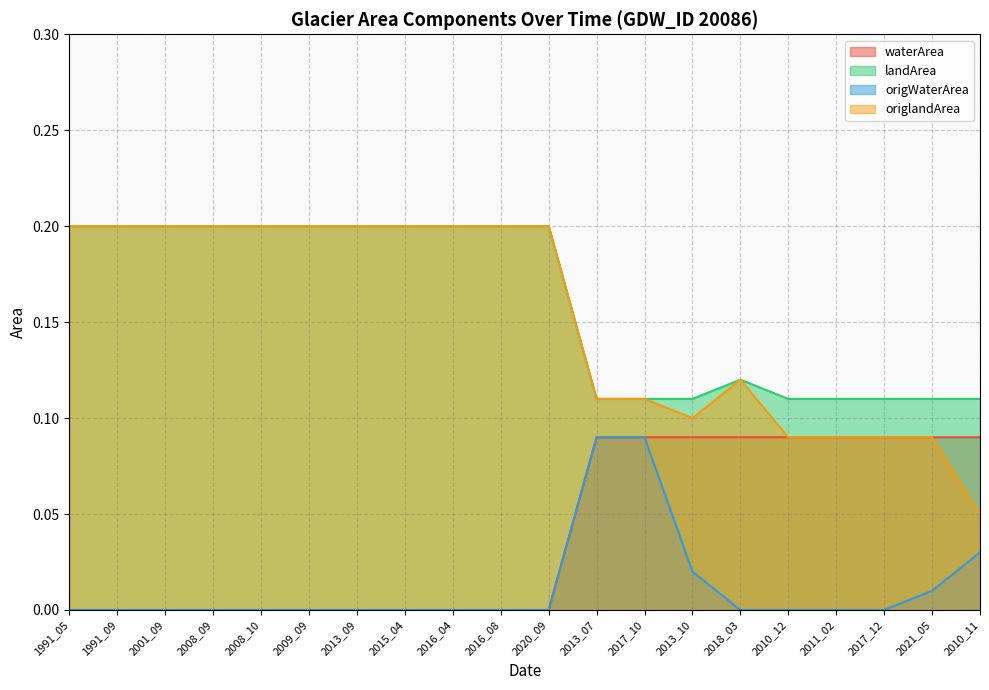

What is the difference between the maximum and second lowest values in the landArea series?

0.1